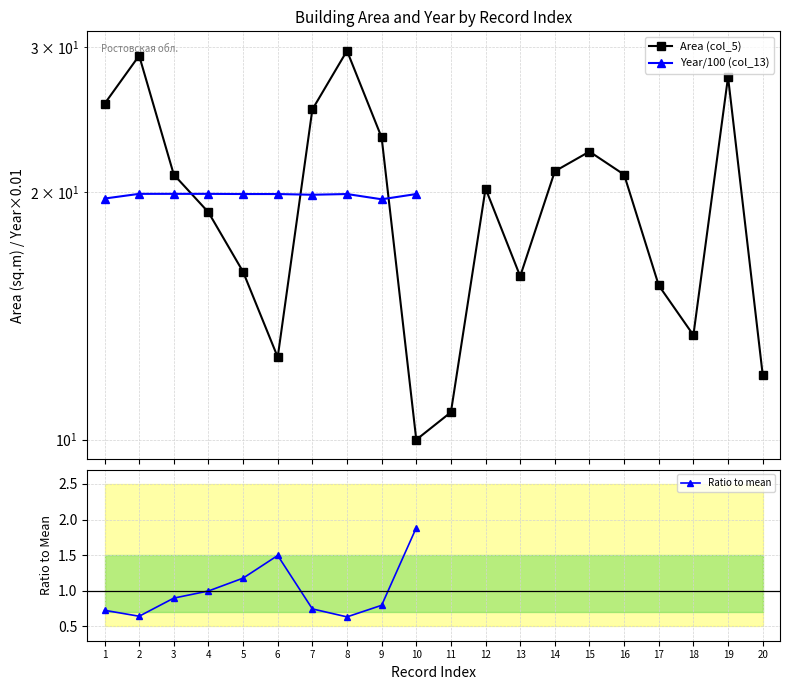

True or false: Area (col_5) and Ratio to mean cross at least once.

False